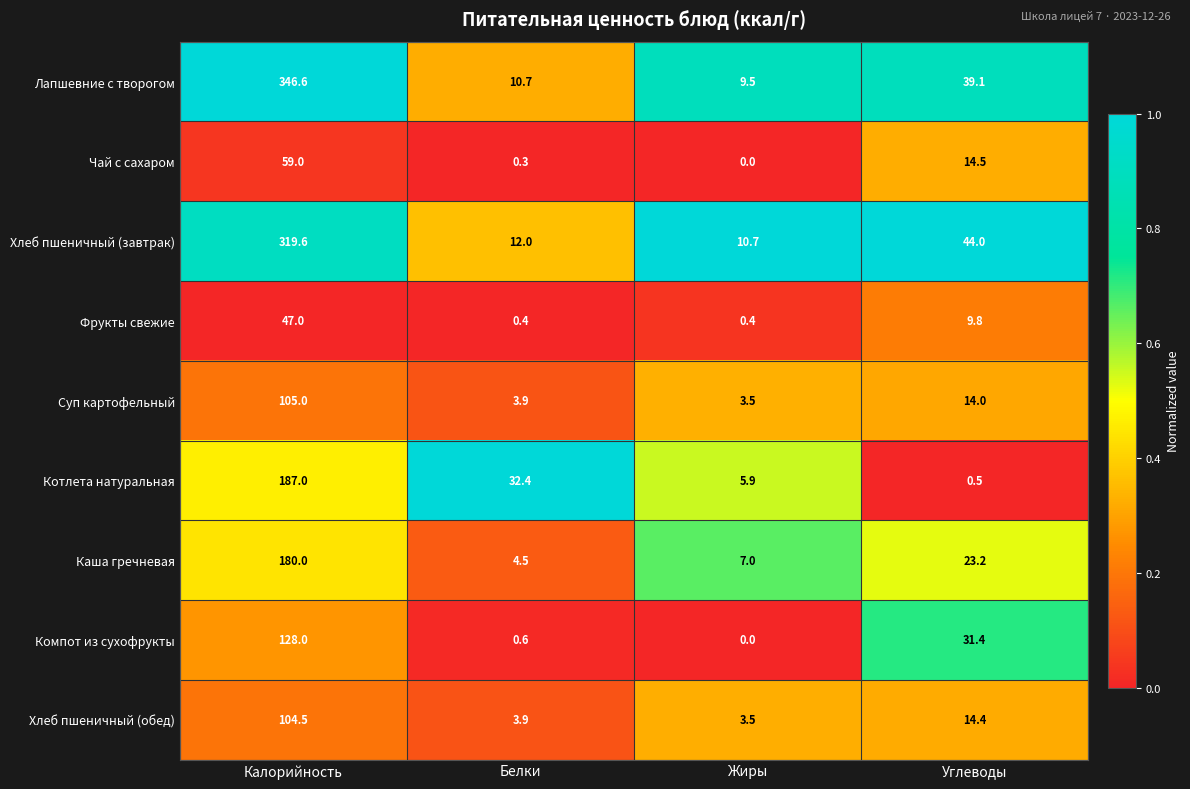

True or false: Компот из сухофрукты has a value of 8.9 at Углеводы.

False